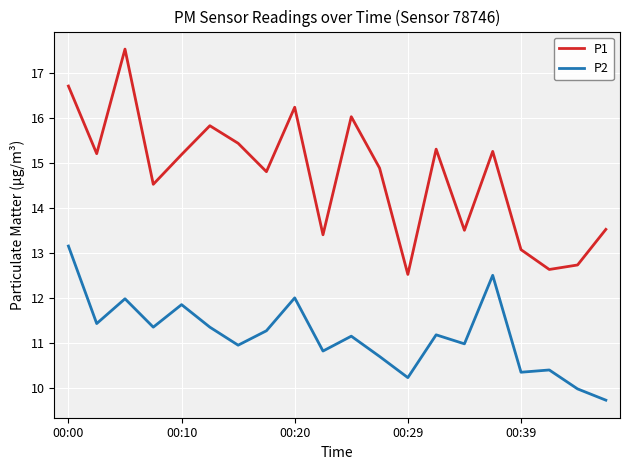

Which series has the largest range (max minus min)?

P1